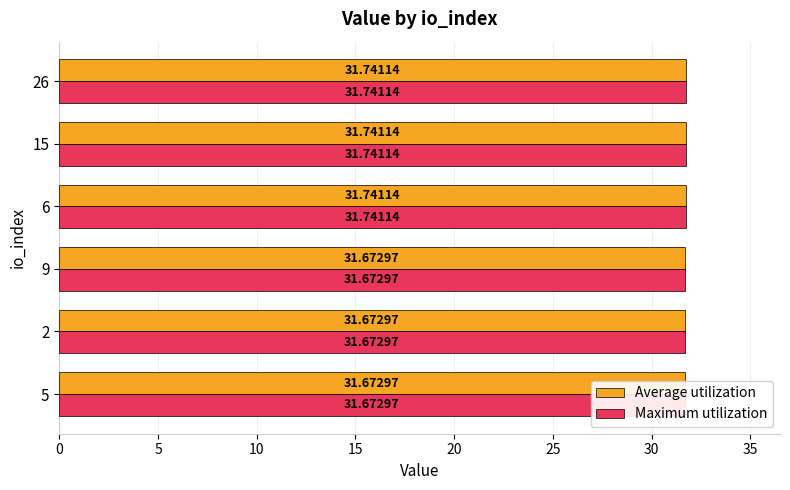

What is the value of the Average utilization bar at the 3rd from the left?

31.7